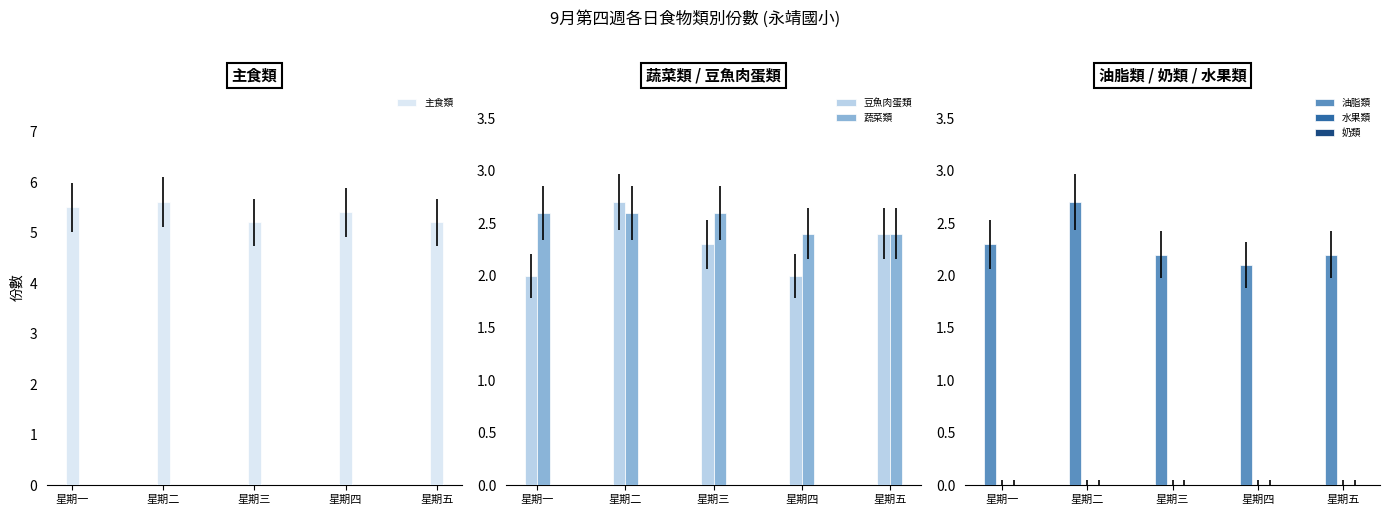

What is the minimum value for 蔬菜類?

2.4